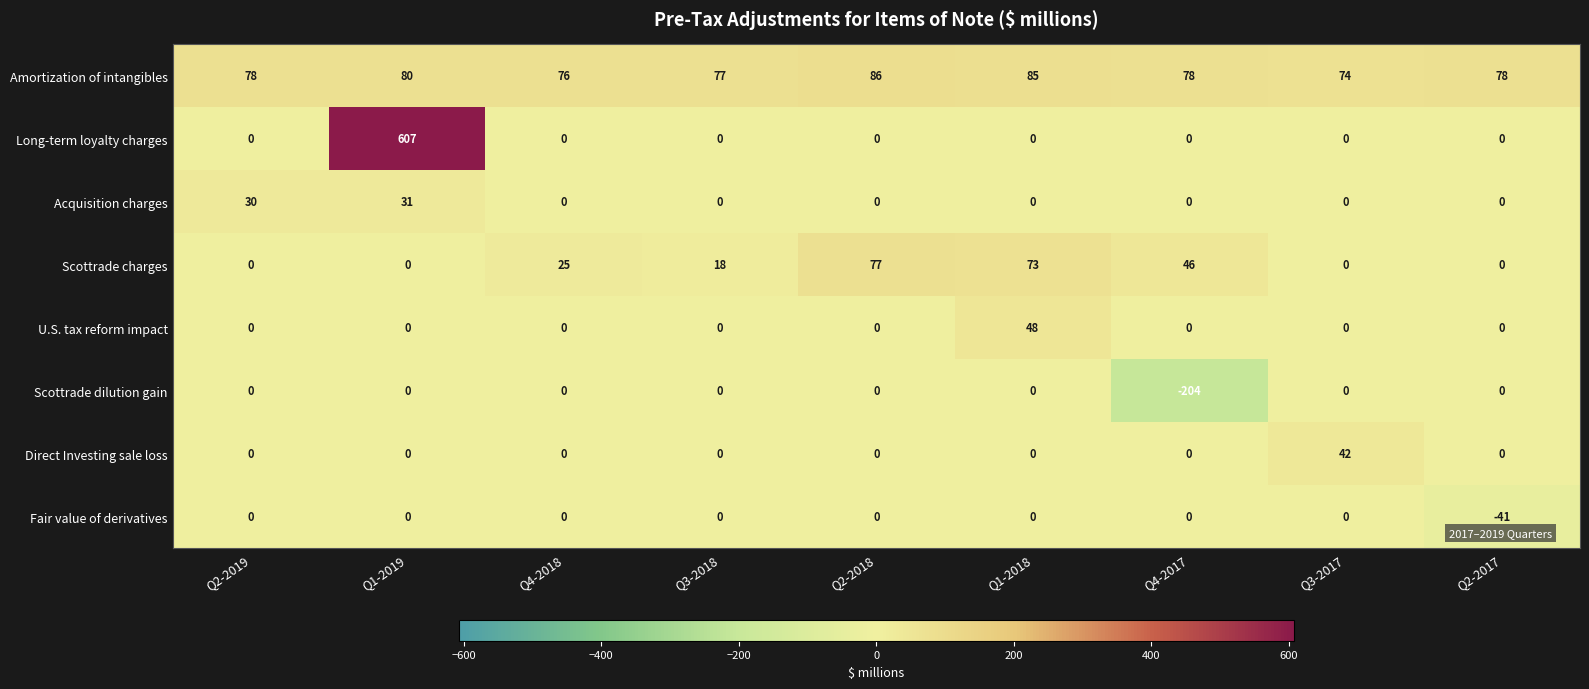

Is the value of Fair value of derivatives at Q4-2018 greater than the value of U.S. tax reform impact at Q1-2018?

No